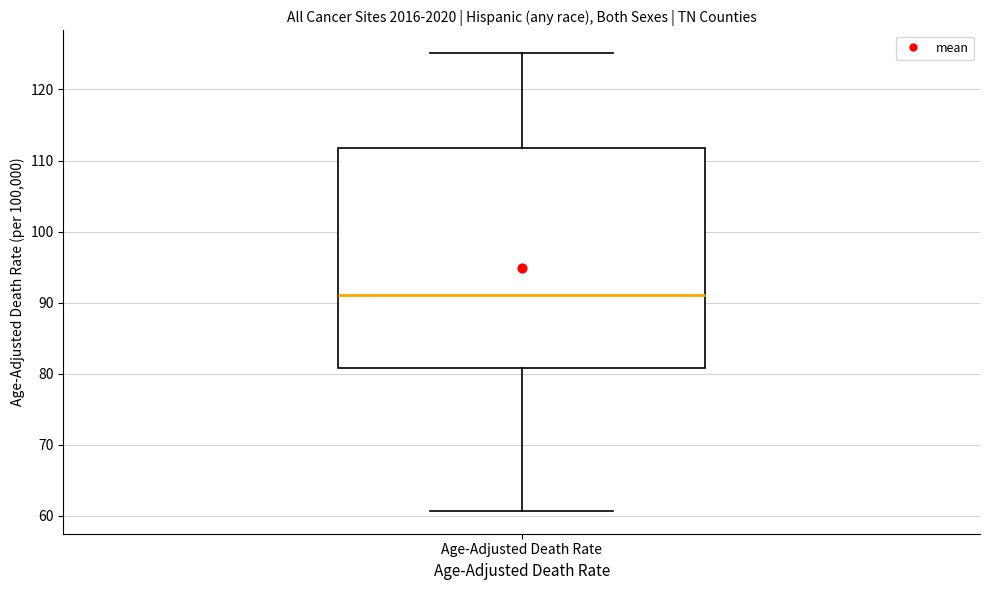

Transcribe this box plot: give where the median line is, the range the box spans, and where the two whiskers end, as read against the y-axis. The values are not printed on the chart, so give them approximately, as read against the axis.

median 91, box 81 to 112, whiskers 61 to 125